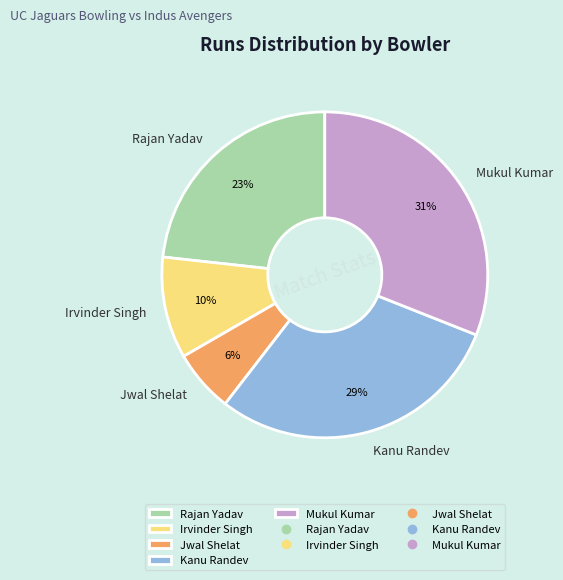

True or false: Kanu Randev accounts for 37% of the total.

False